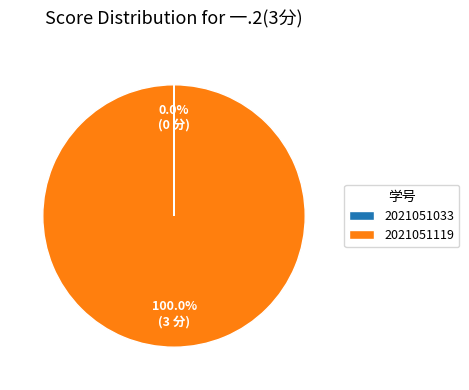

What is the largest slice in the pie chart?

2021051119